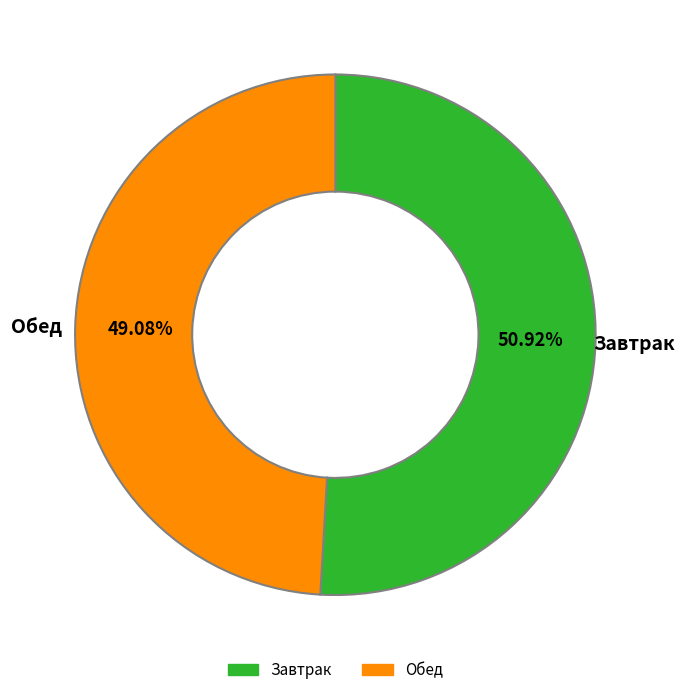

Is there any slice that represents more than half of the pie?

Yes